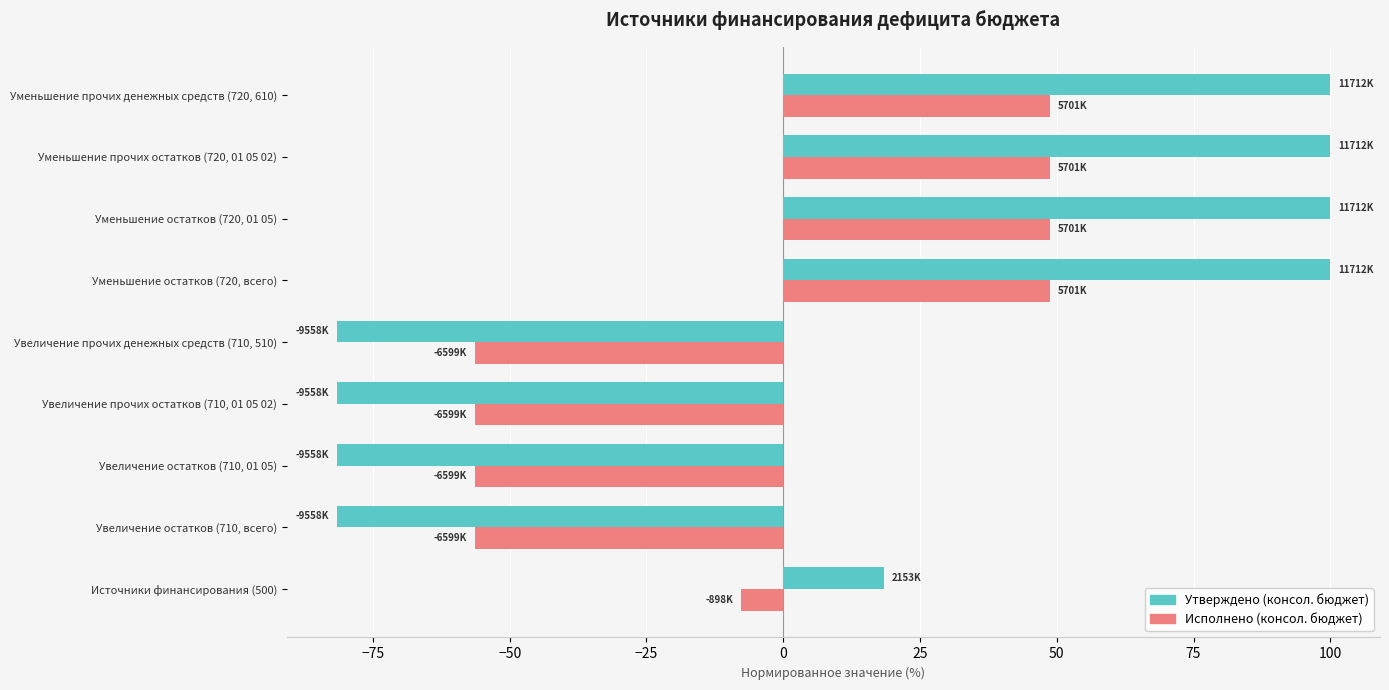

What is the difference between the maximum and minimum values in the Утверждено (консол. бюджет) series?

181.6